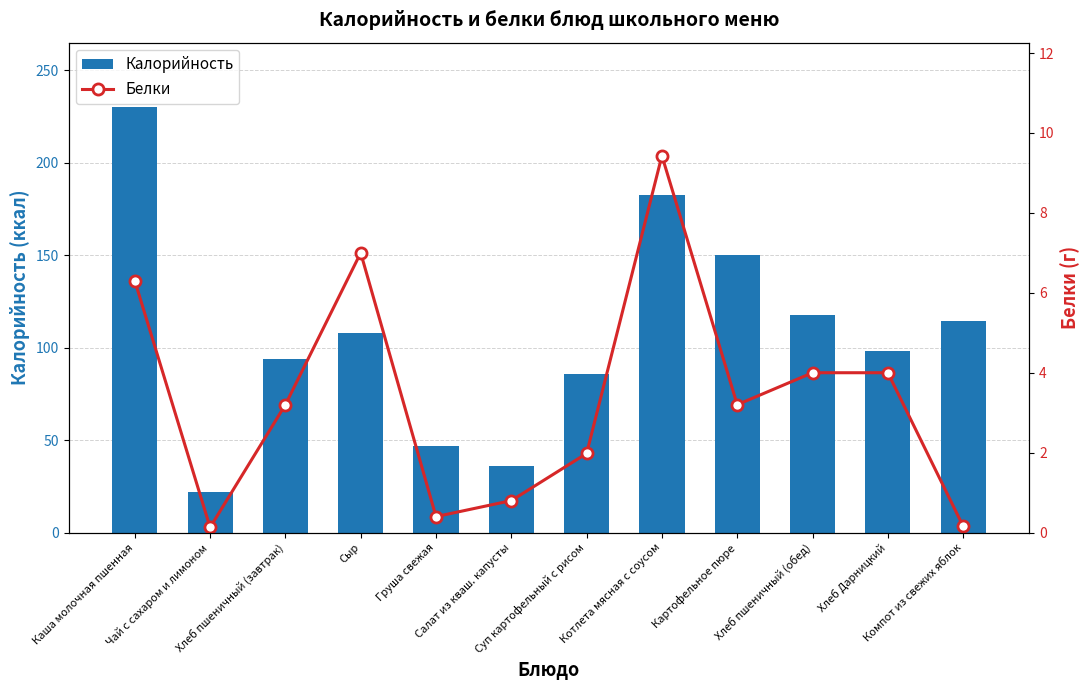

Reading right to left, list all the values displayed in this chart.

Калорийность: Компот из свежих яблок=114.6	Хлеб Дарницкий=98.0	Хлеб пшеничный (обед)=117.5	Картофельное пюре=150.0	Котлета мясная с соусом=182.2	Суп картофельный с рисом=85.8	Салат из кваш. капусты=36.2	Груша свежая=47.0	Сыр=108.0	Хлеб пшеничный (завтрак)=94.0	Чай с сахаром и лимоном=22.0	Каша молочная пшенная=230.3
Белки: Компот из свежих яблок=0.2	Хлеб Дарницкий=4.0	Хлеб пшеничный (обед)=4.0	Картофельное пюре=3.2	Котлета мясная с соусом=9.4	Суп картофельный с рисом=2.0	Салат из кваш. капусты=0.8	Груша свежая=0.4	Сыр=7.0	Хлеб пшеничный (завтрак)=3.2	Чай с сахаром и лимоном=0.1	Каша молочная пшенная=6.3